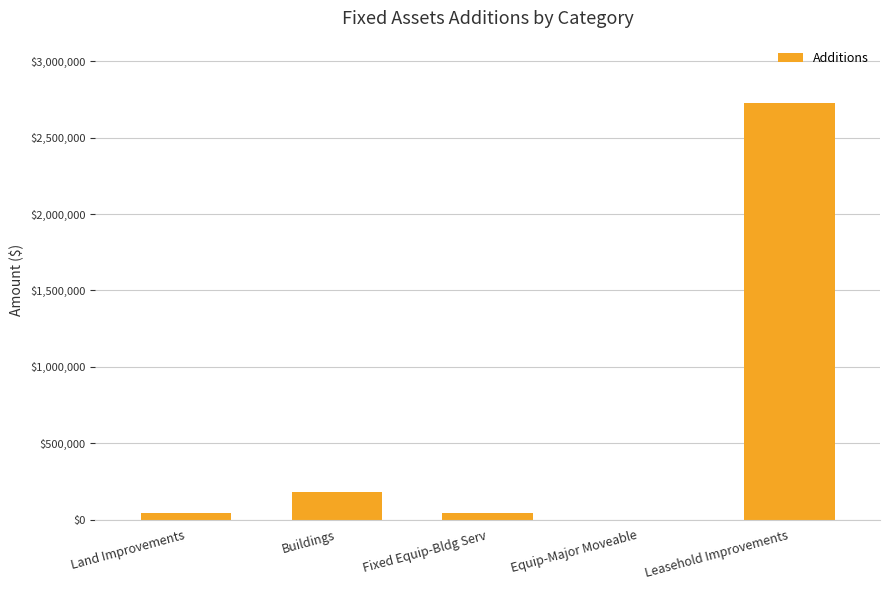

What is the sum of the values at Buildings and Leasehold Improvements?

2905259